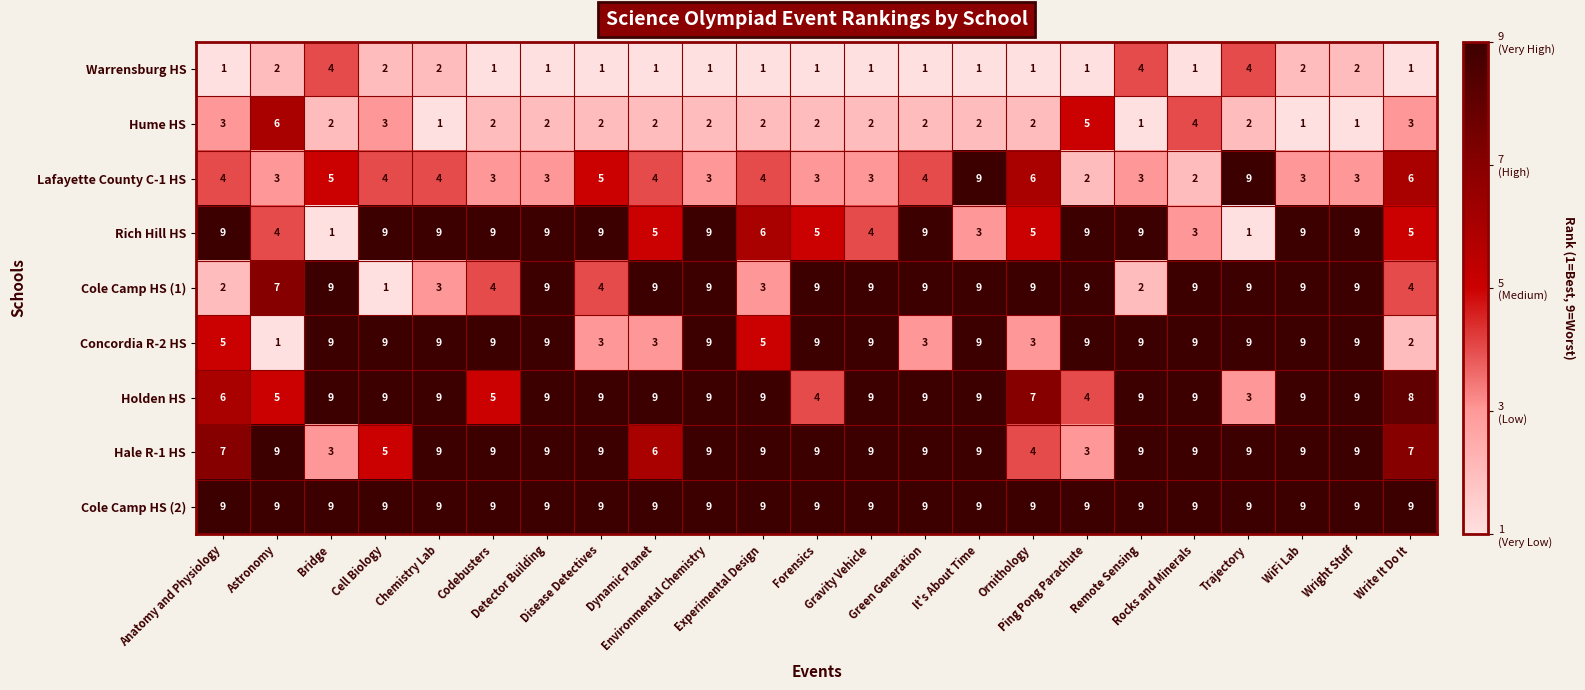

What is the average value of the Hale R-1 HS series?

8